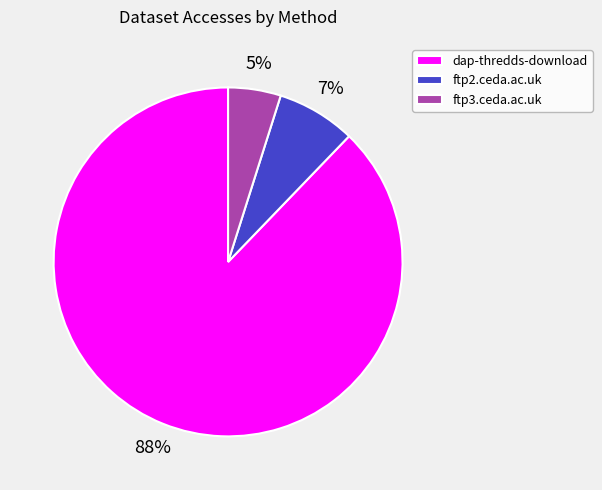

Which has a higher value, dap-thredds-download or ftp2.ceda.ac.uk?

dap-thredds-download